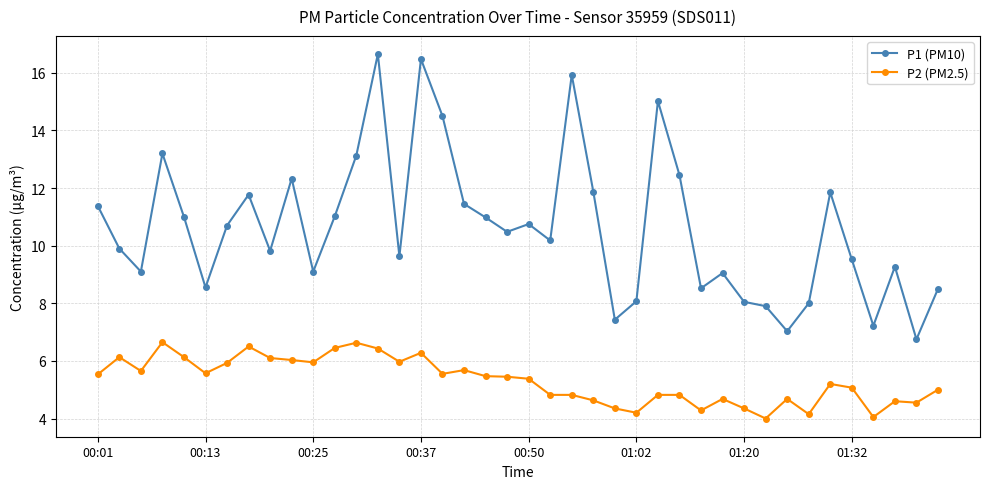

Which series has the largest range (max minus min)?

P1 (PM10)